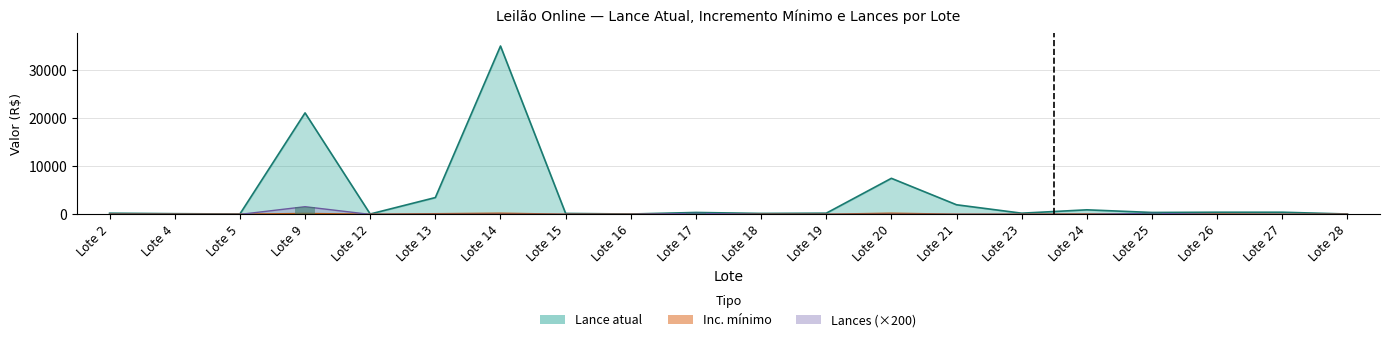

Count the Inc. mínimo values in the range 50 to 100.

16